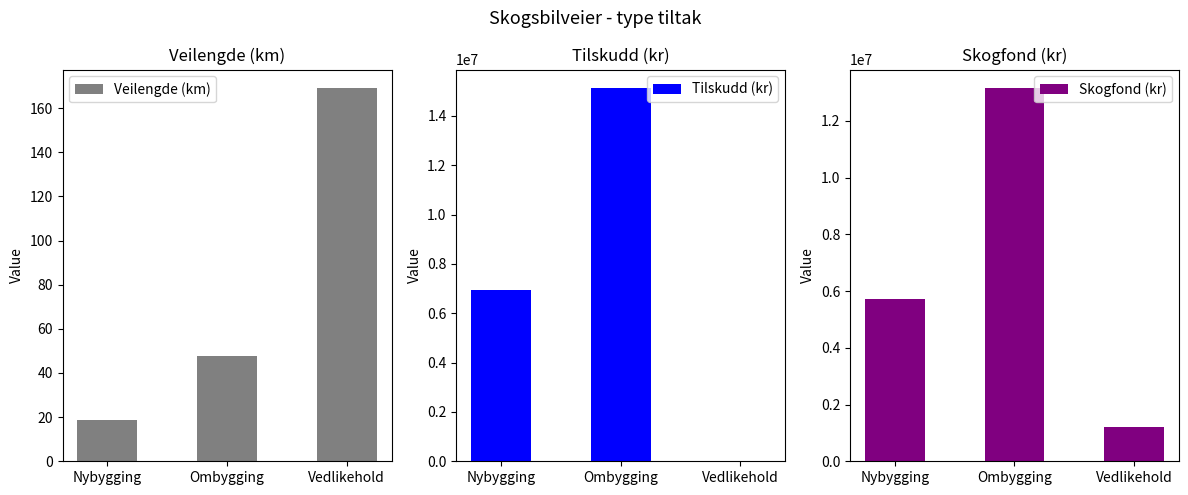

At which category is the sum across all series the highest?

Ombygging